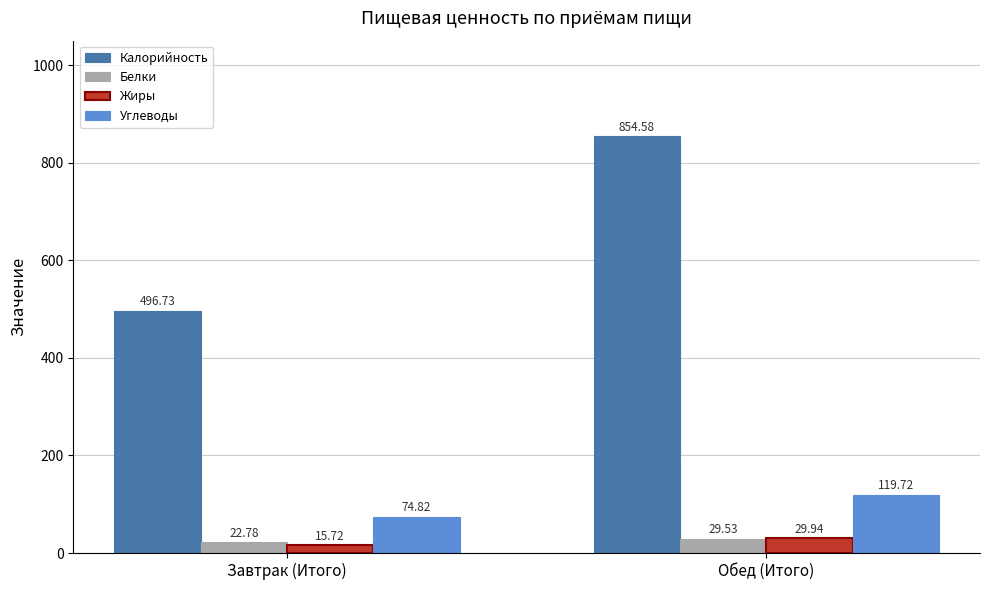

What is the lowest value of the Углеводы series?

74.8